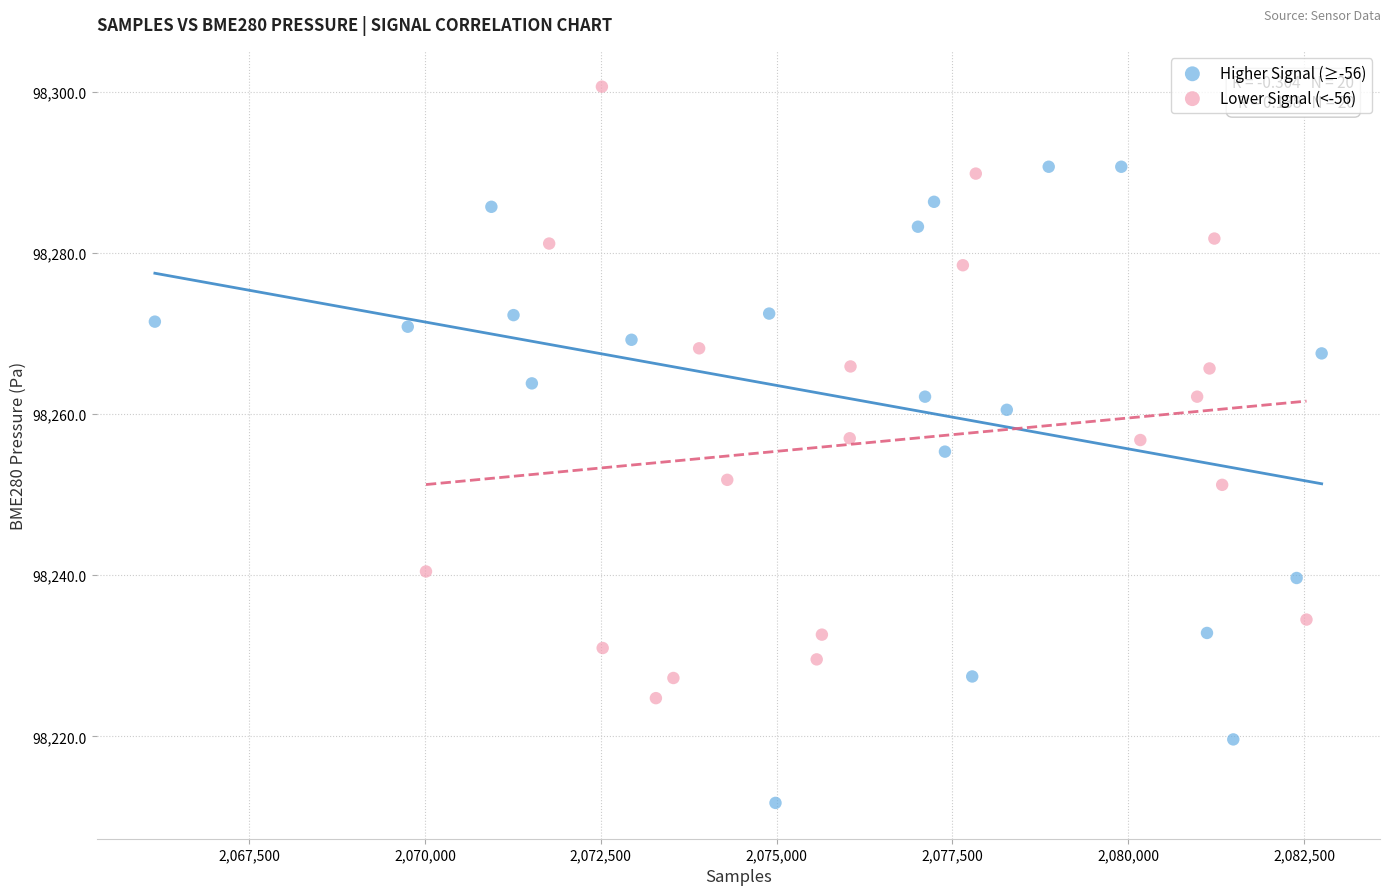

Which series has the largest Y range (max minus min)?

Higher Signal (≥-56)